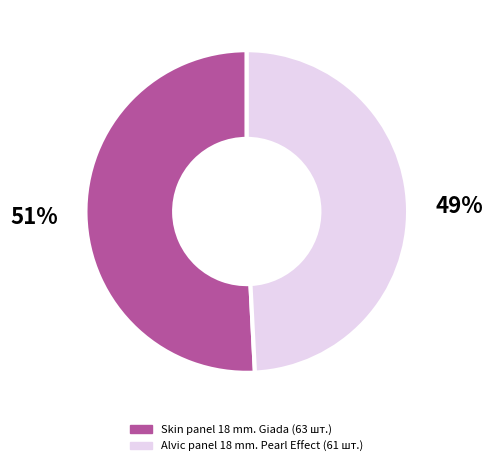

To the nearest percent, what is the average slice percentage?

50%